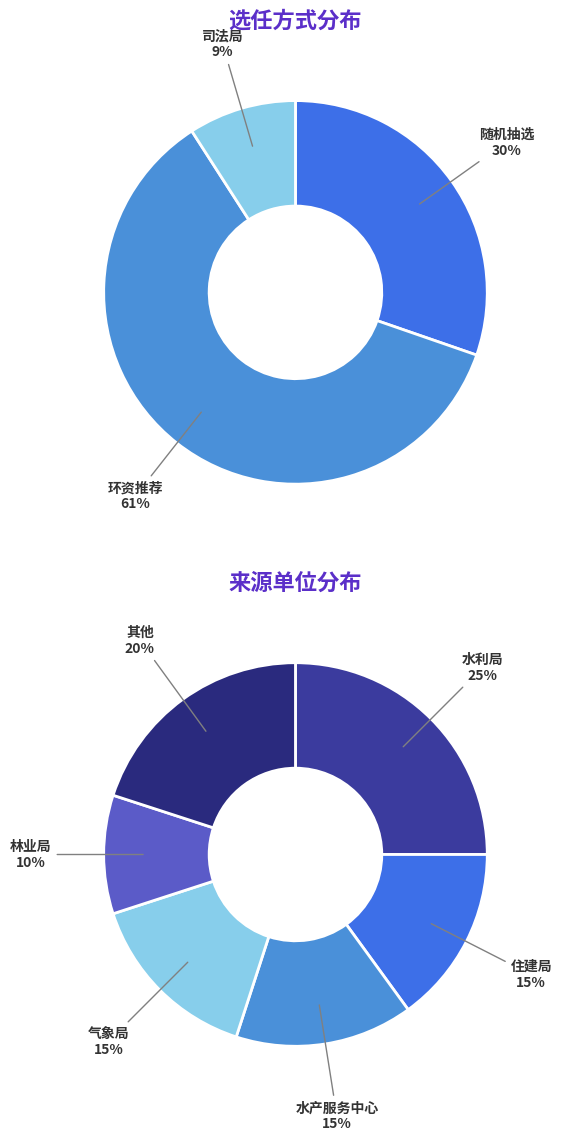

Which slice is the largest?

环资推荐